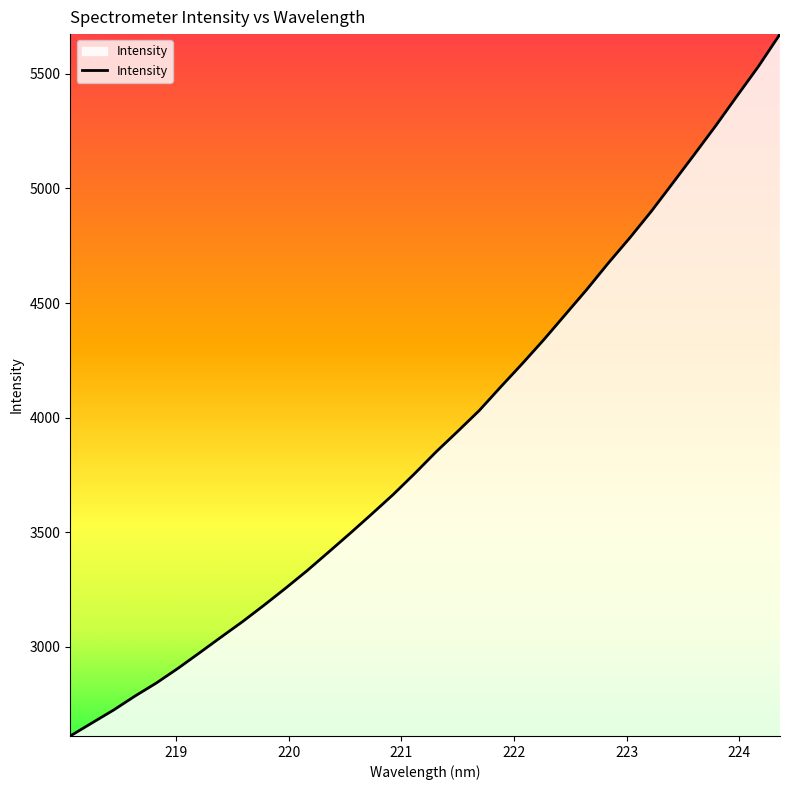

What is the maximum value shown in the chart?

5673.4